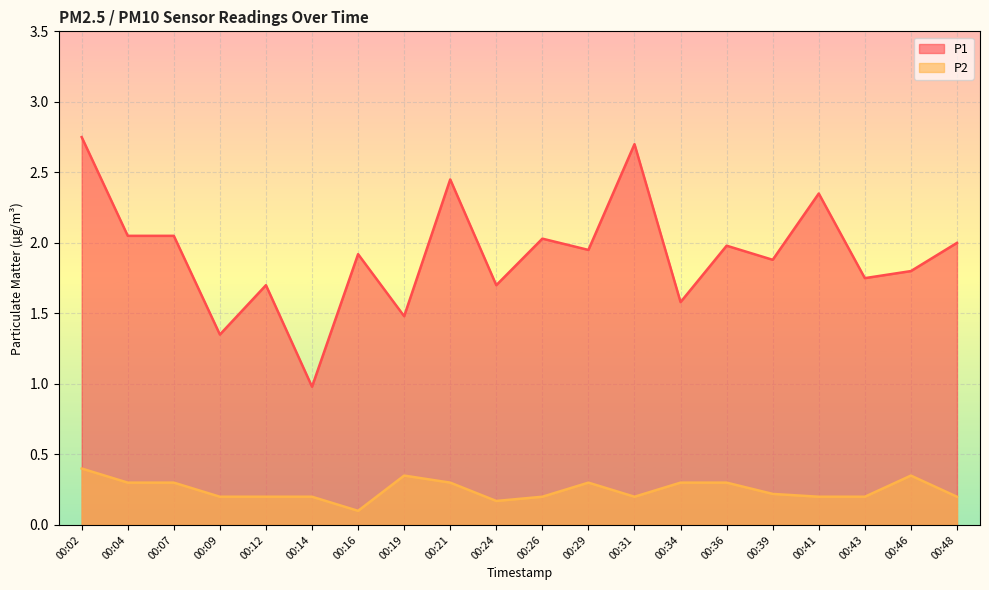

Which label corresponds to the largest value in the chart?

00:02